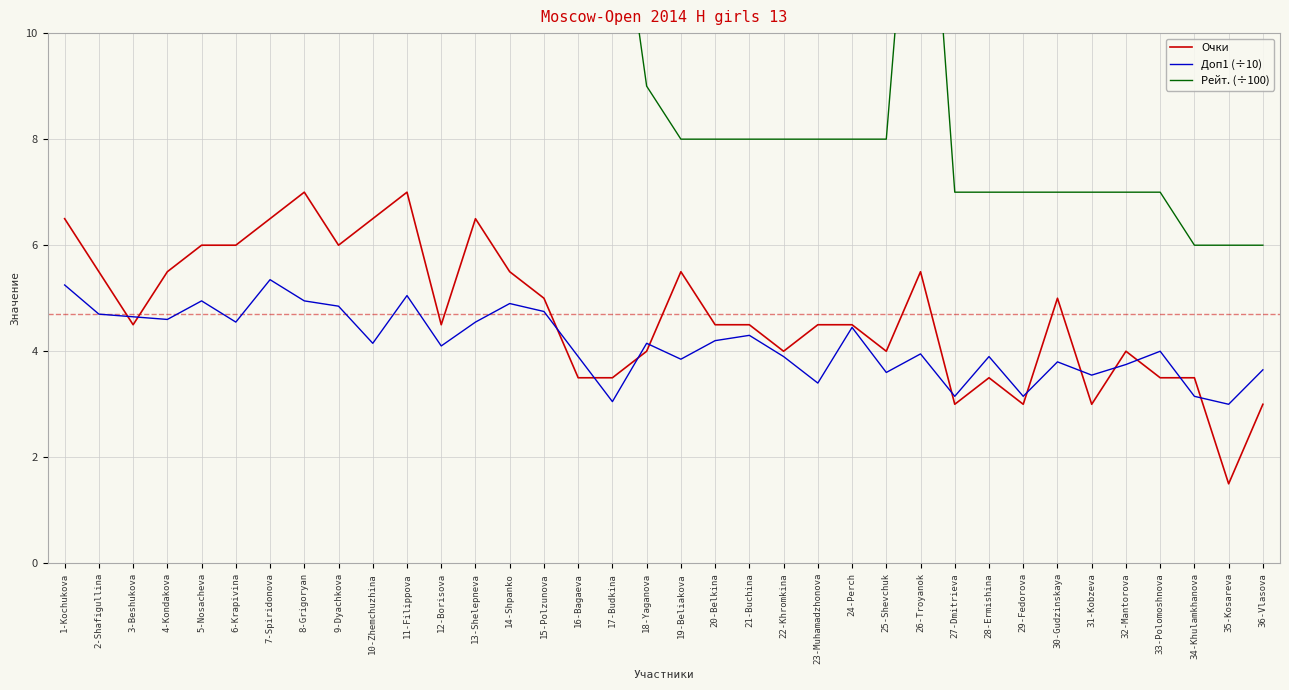

True or false: Доп1 (÷10) has a value of 3.1 at 34-Khulamkhanova.

True